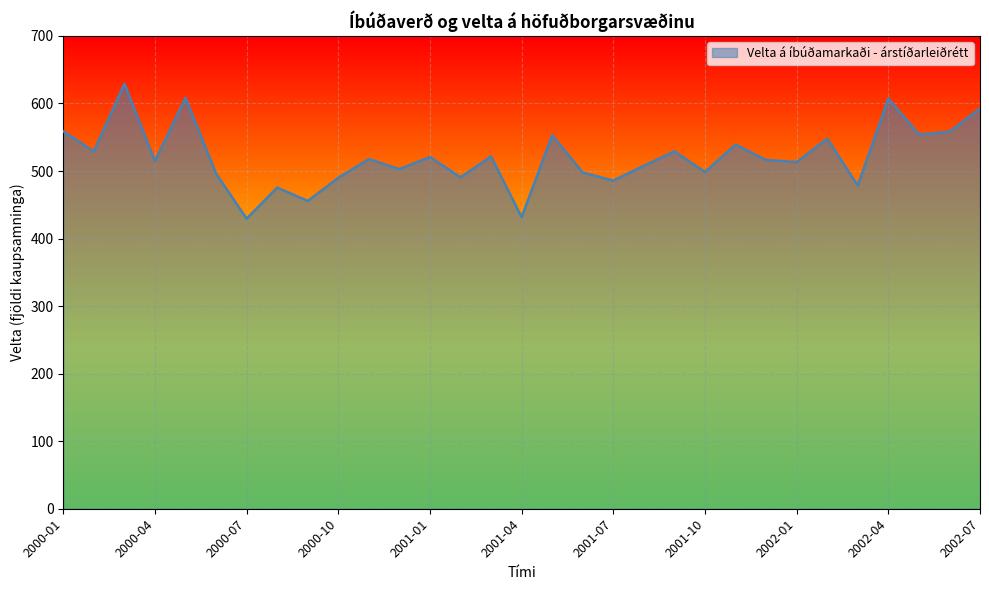

What is the greatest value displayed?

629.3